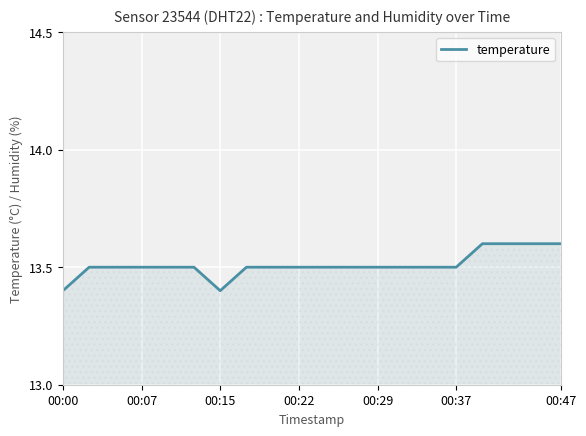

What is the minimum value shown in the chart?

13.4